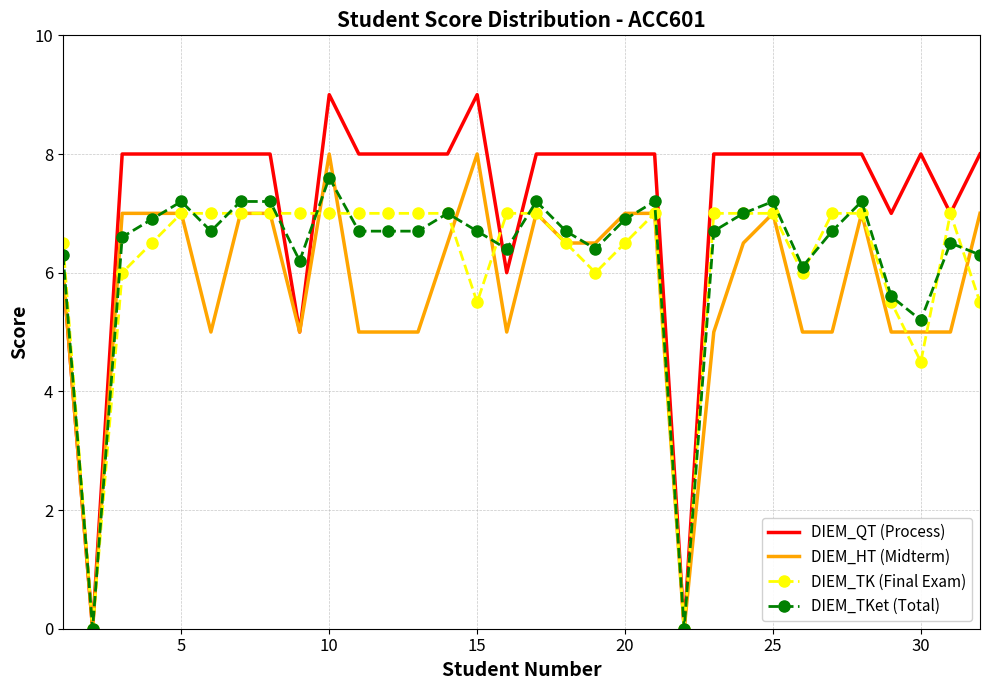

Rank the series by their maximum value, from highest to lowest.

DIEM_QT (Process), DIEM_HT (Midterm), DIEM_TKet (Total), DIEM_TK (Final Exam)